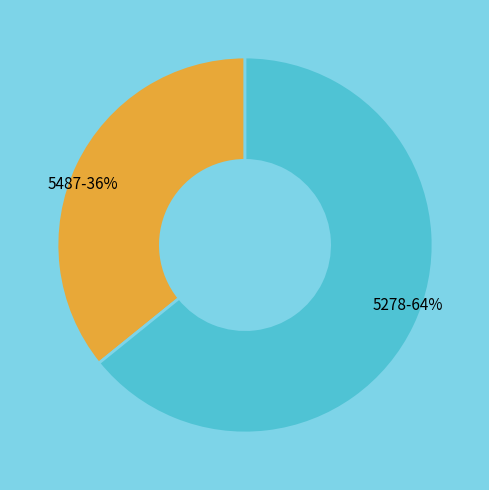

What is the ratio of the value at 5487 to the value at 5278?

0.6